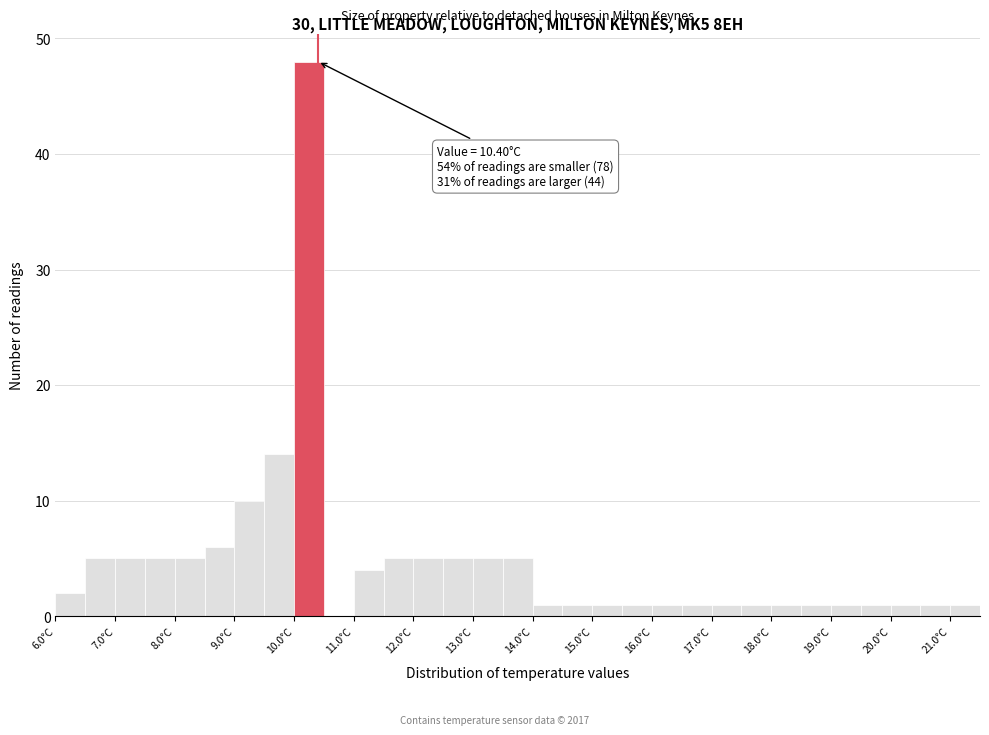

Which range on the x-axis has the tallest bar?

10.0 to 10.5